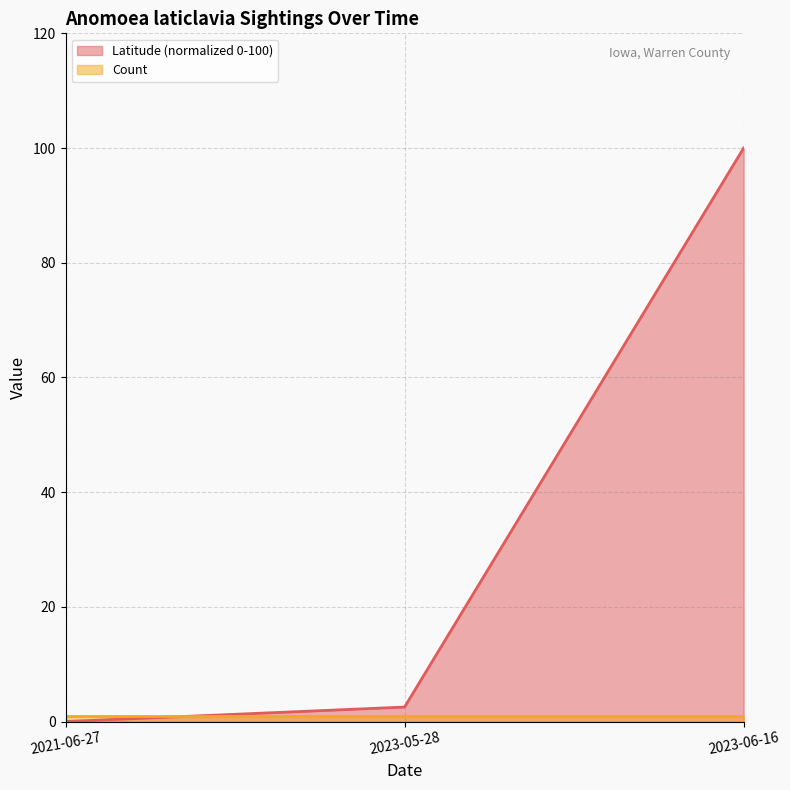

What is the difference between the values at 2021-06-27 and 2023-05-28?

2.5